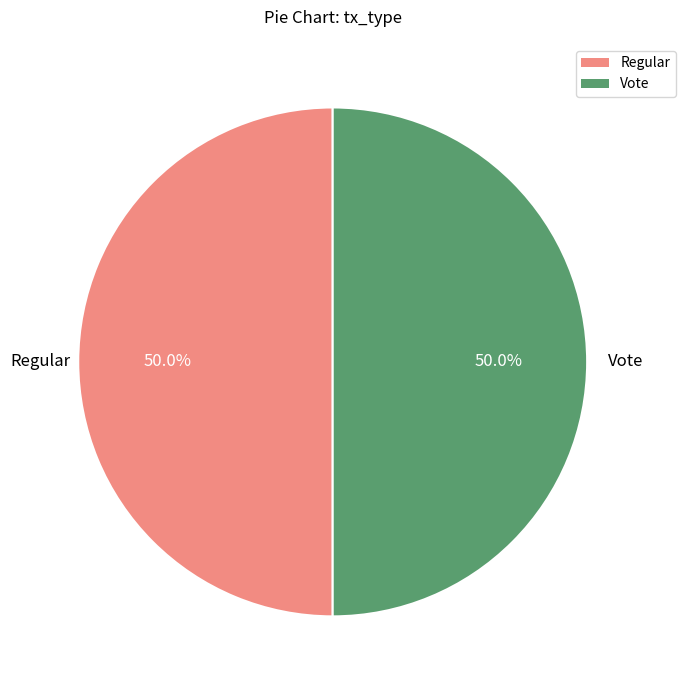

Is it true that Vote is 50% of the pie?

True